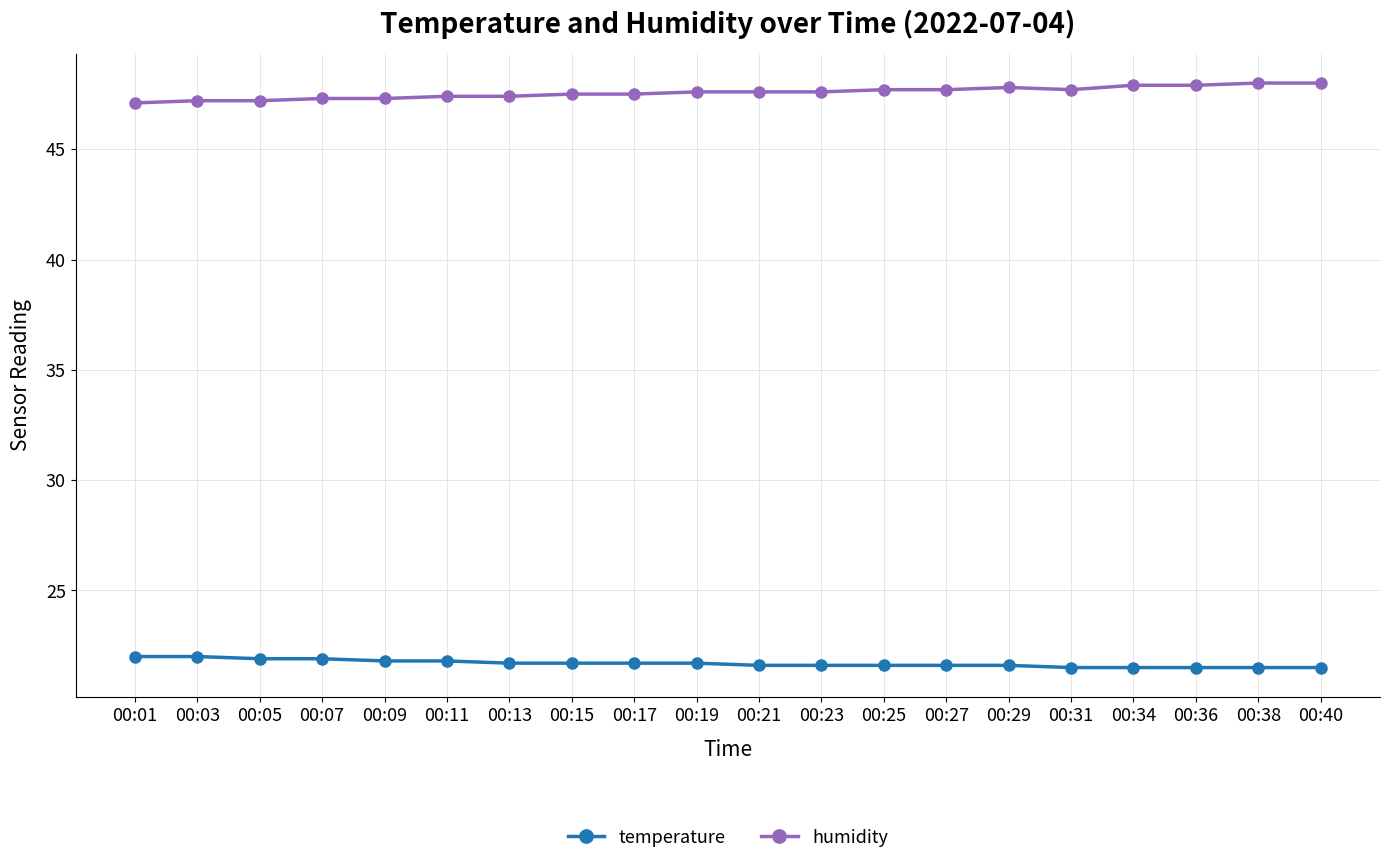

What is the value of the temperature point at the 14th from the left?

21.6